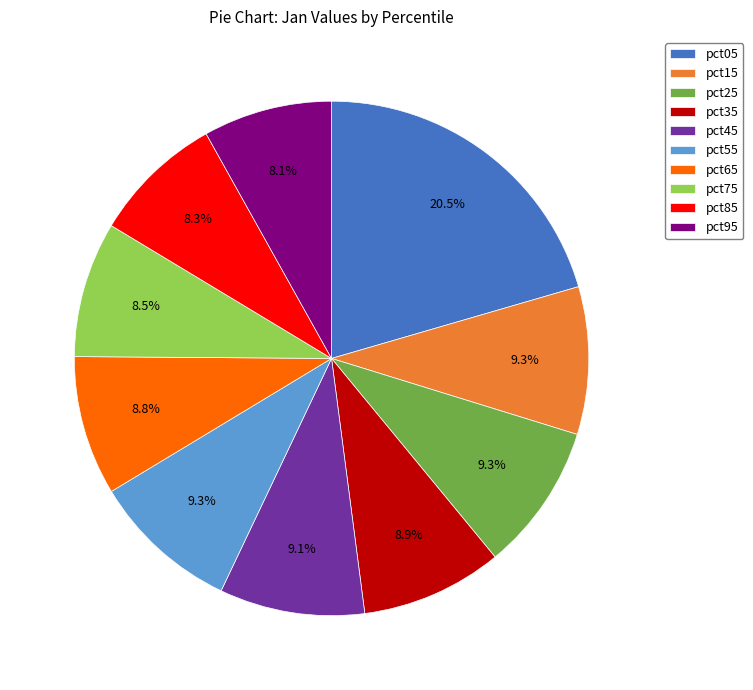

Which category has the biggest portion of the pie?

pct05